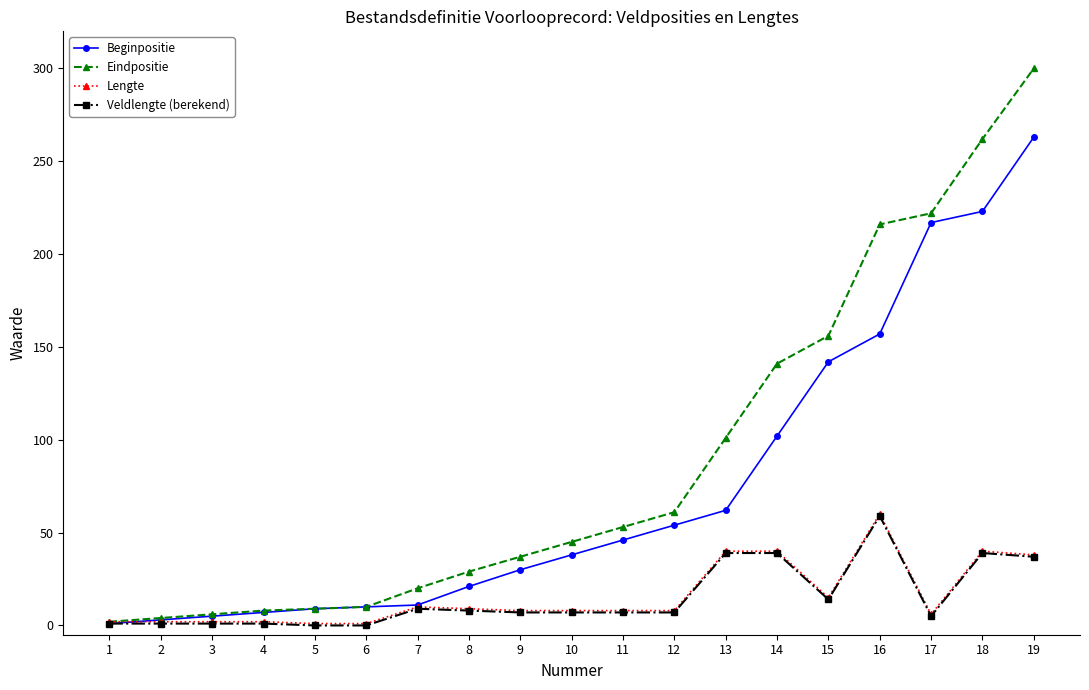

At which label is Eindpositie closest to 151?

15